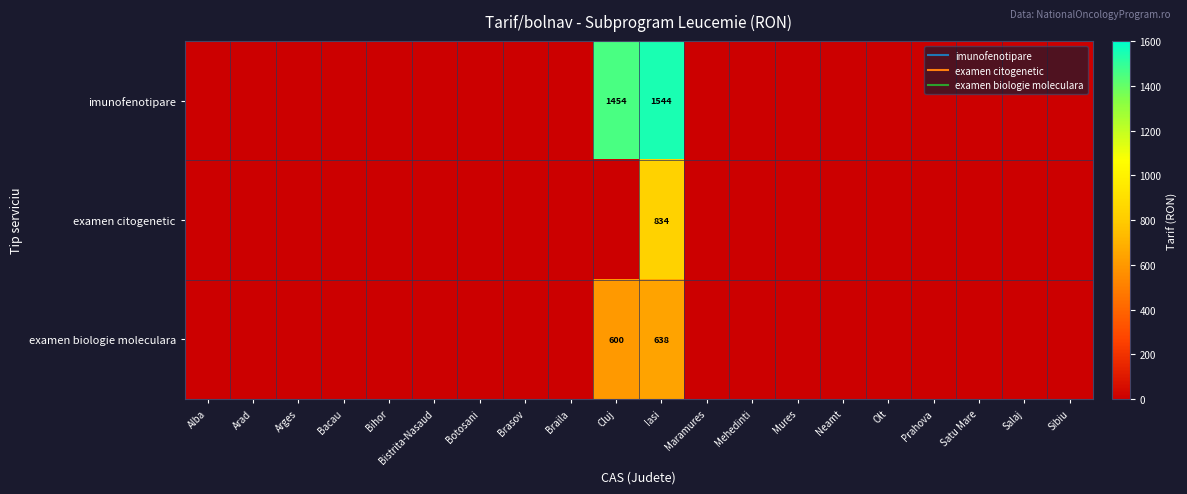

Which category has the highest value in the imunofenotipare series?

Iasi